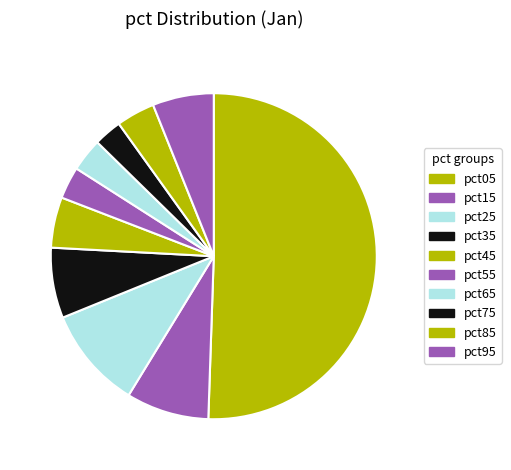

How many slices are in this pie chart?

10